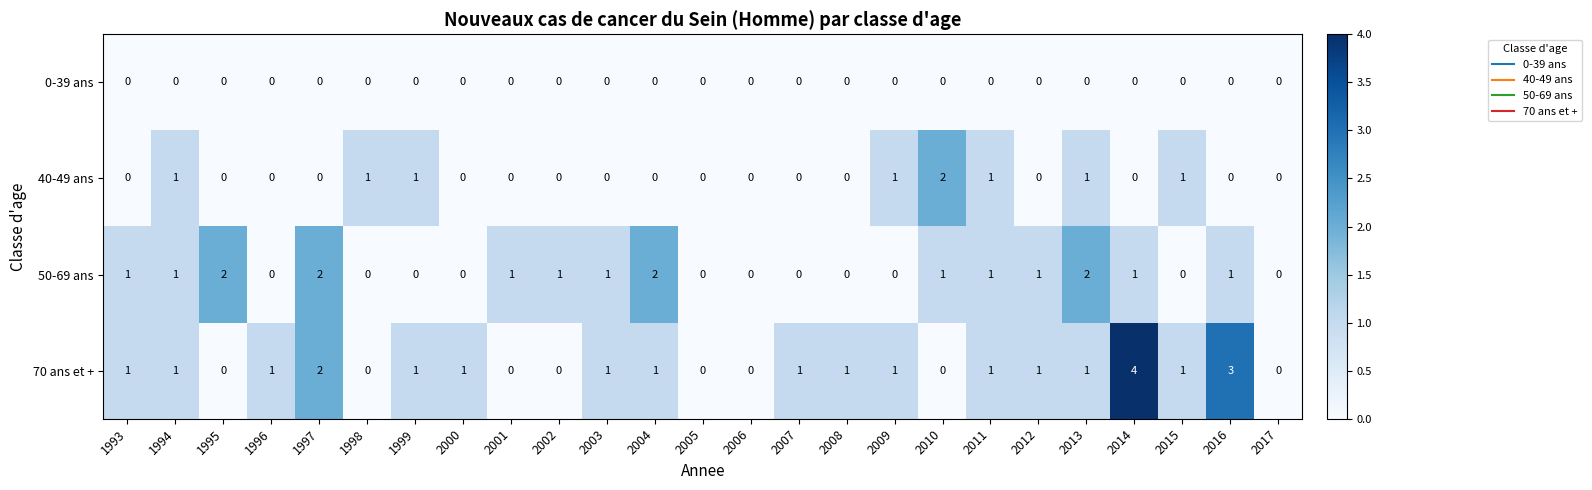

True or false: 50-69 ans has a value of 2 at 2004.

True